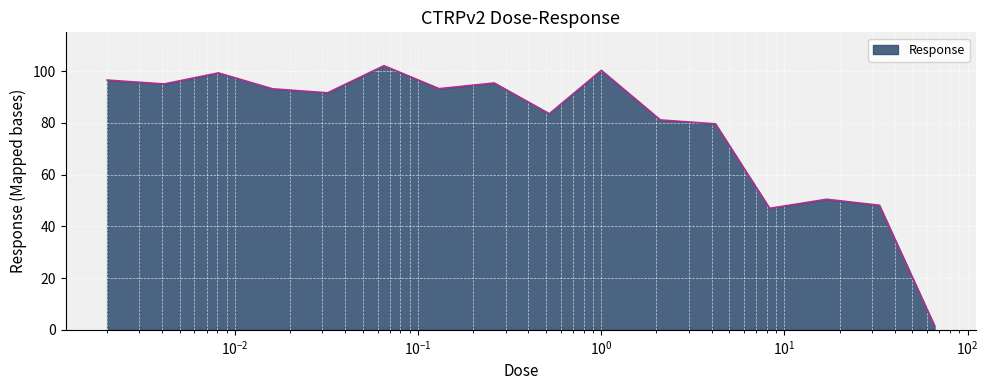

What is the smallest value displayed?

1.6